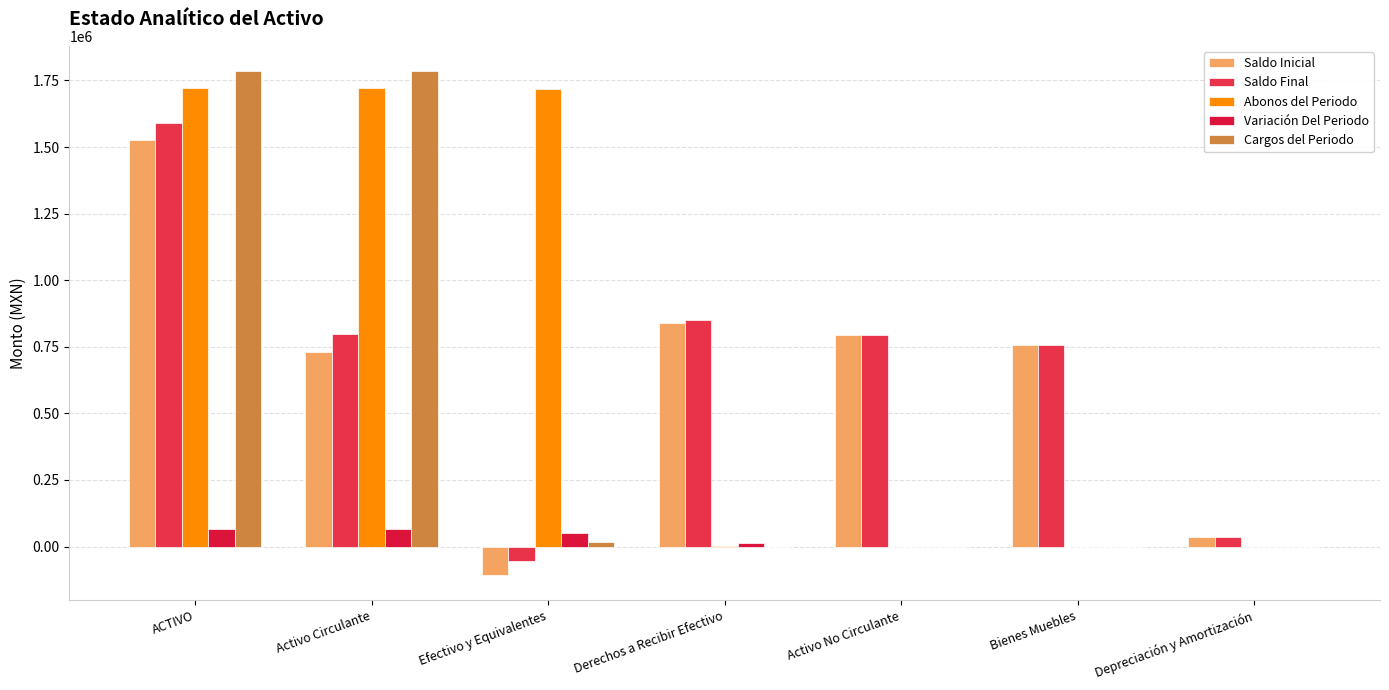

Which series changed the most between Activo Circulante and Bienes Muebles?

Cargos del Periodo